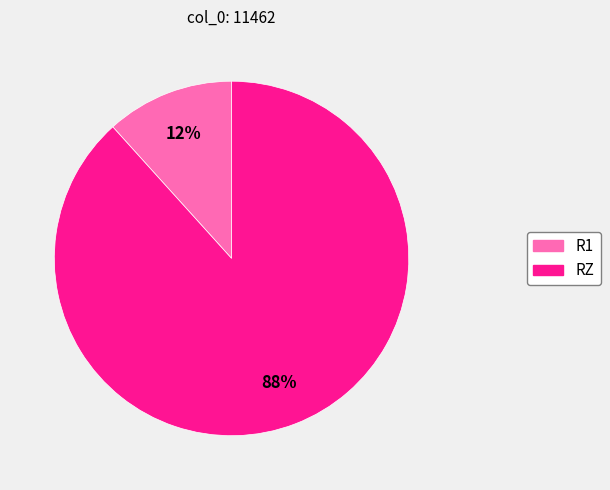

To the nearest percent, what portion does RZ represent?

88%